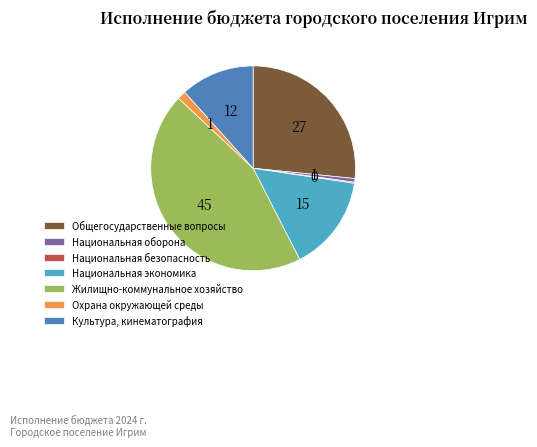

Approximately how many times larger is the value at Жилищно-коммунальное хозяйство compared to Общегосударственные вопросы?

1.7